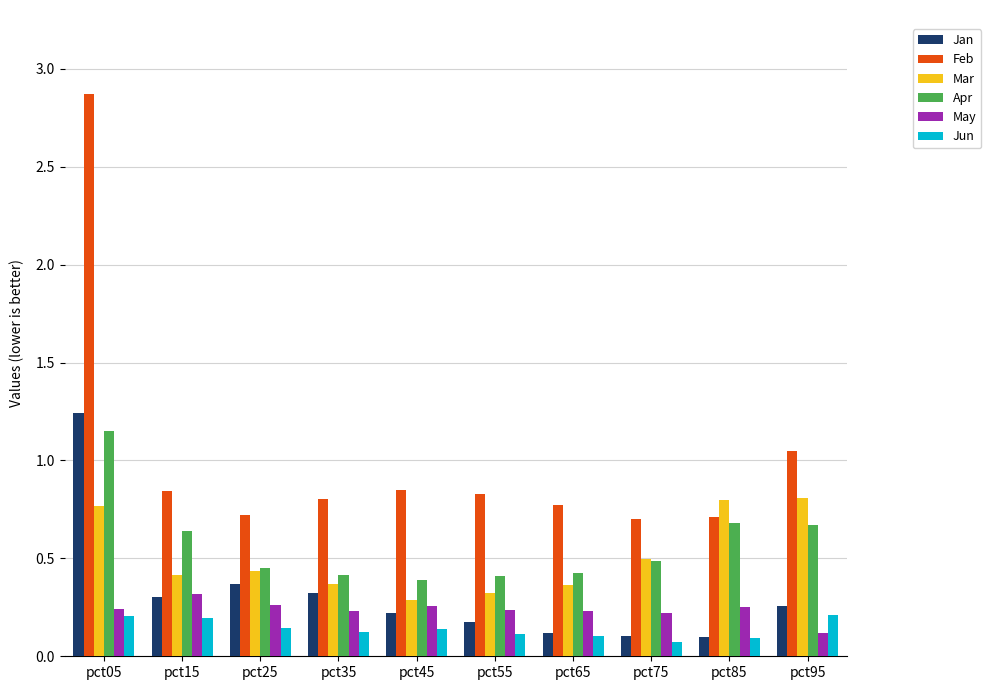

What is the difference between the maximum and minimum values in the Feb series?

2.2